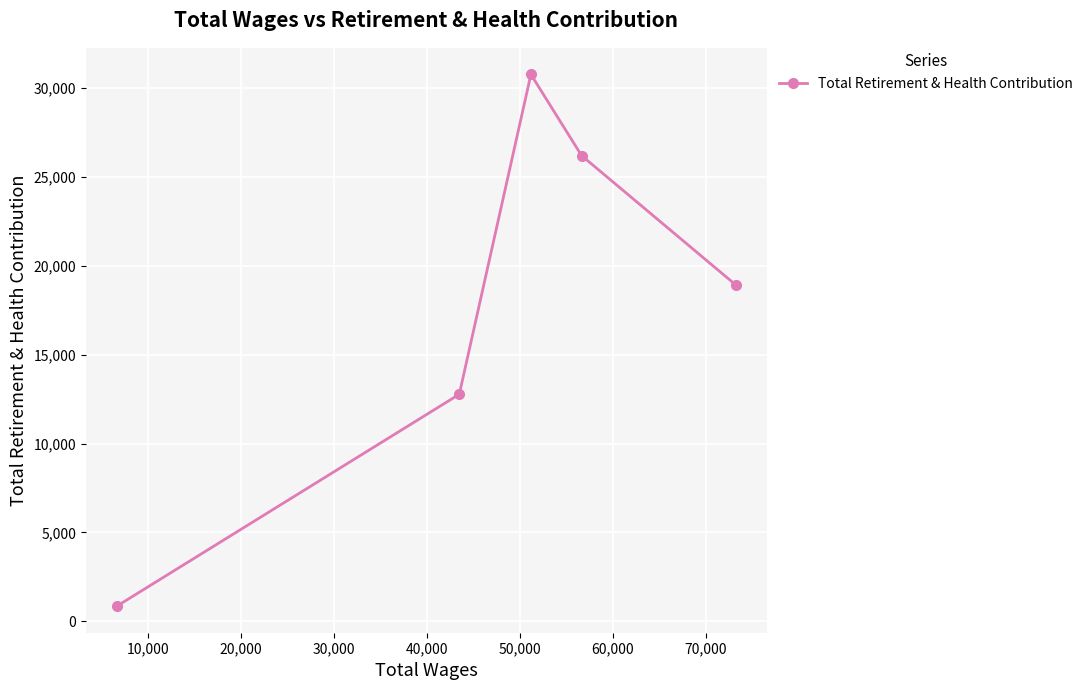

What is the value of the 4th point from the left?

26177